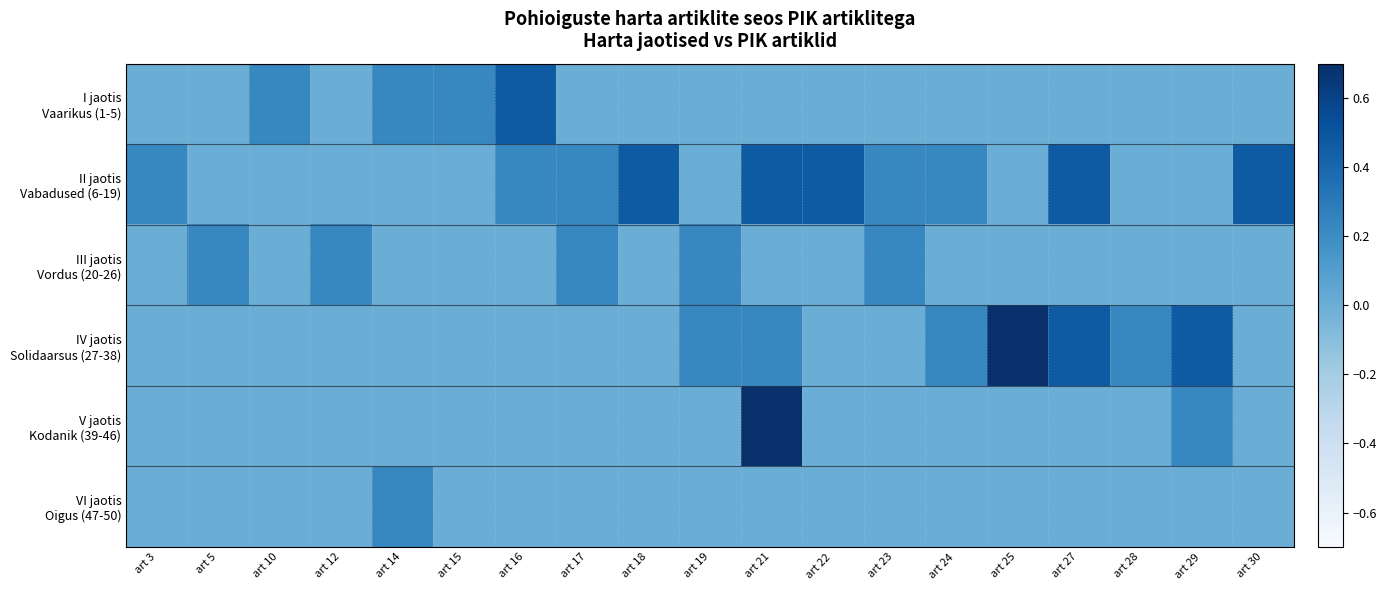

At how many categories does at least one series exceed 0?

19